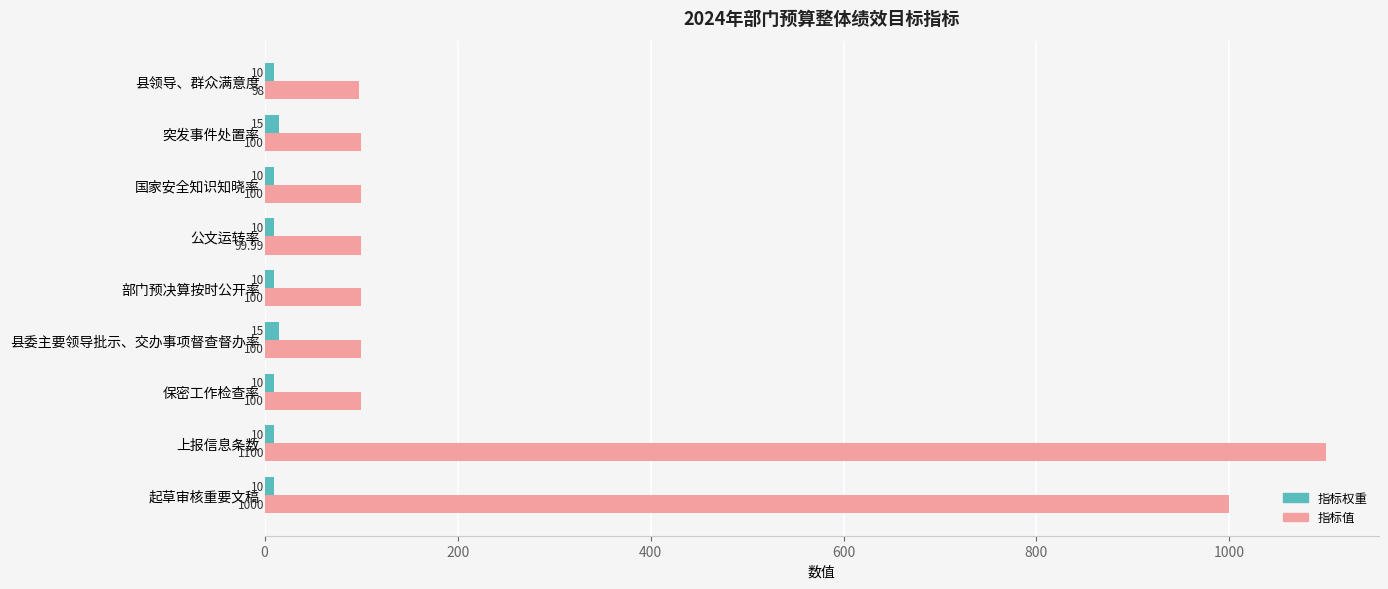

What is the spread (max minus min) of values at 起草审核重要文稿?

990.0